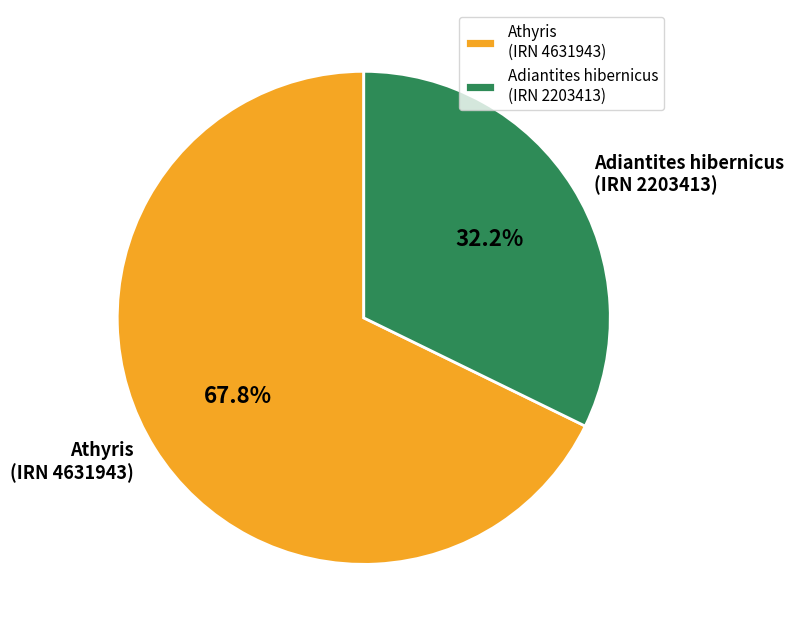

Which category has the smallest portion of the pie?

Adiantites hibernicus (IRN 2203413)